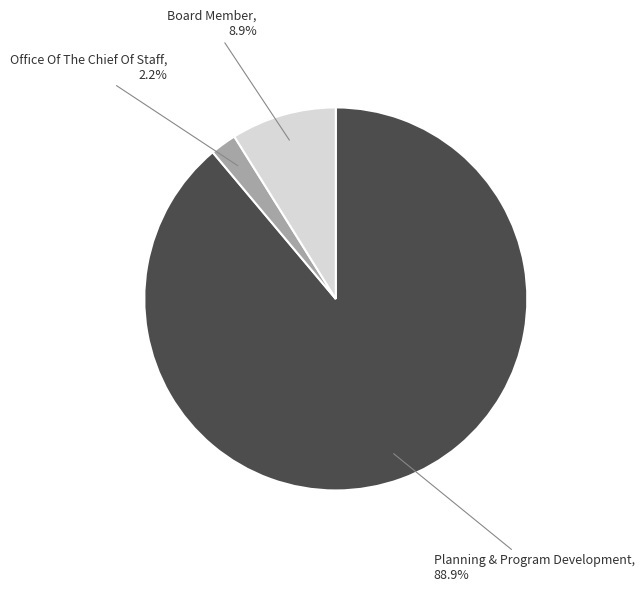

Is there a majority slice in this chart?

Yes